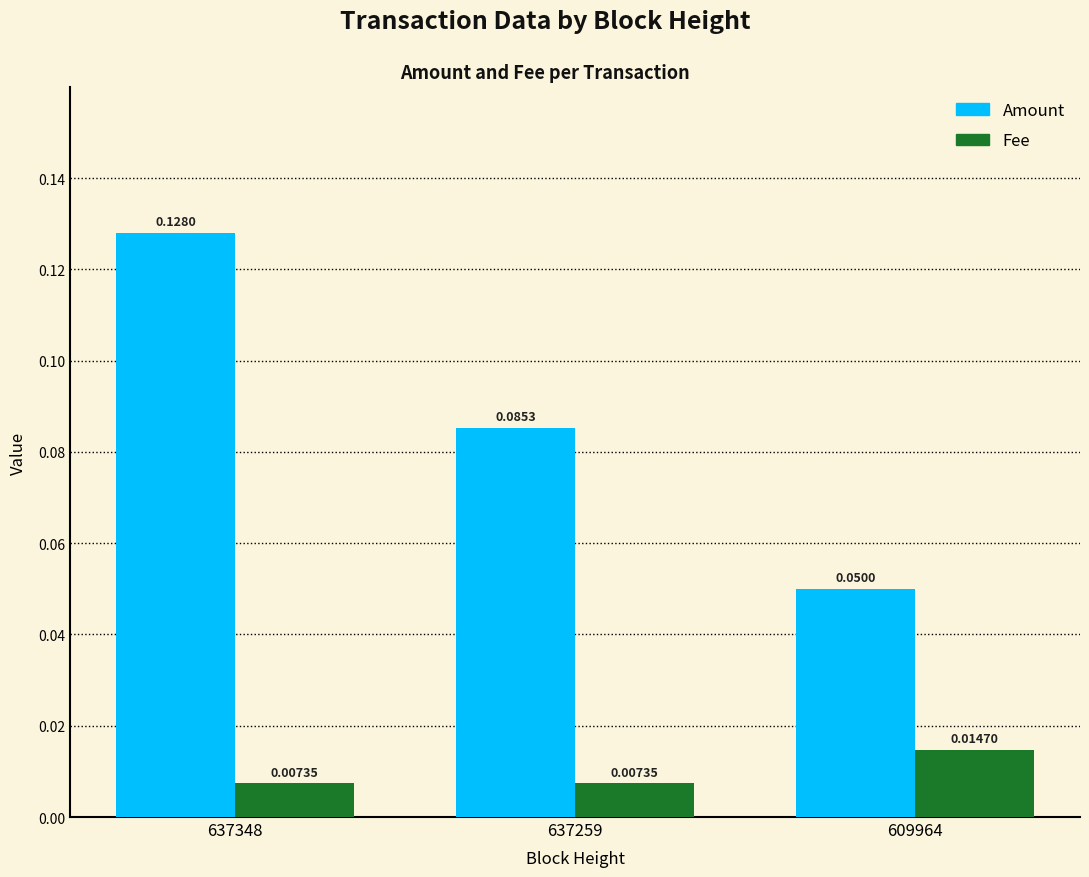

How many bars are there in total?

6